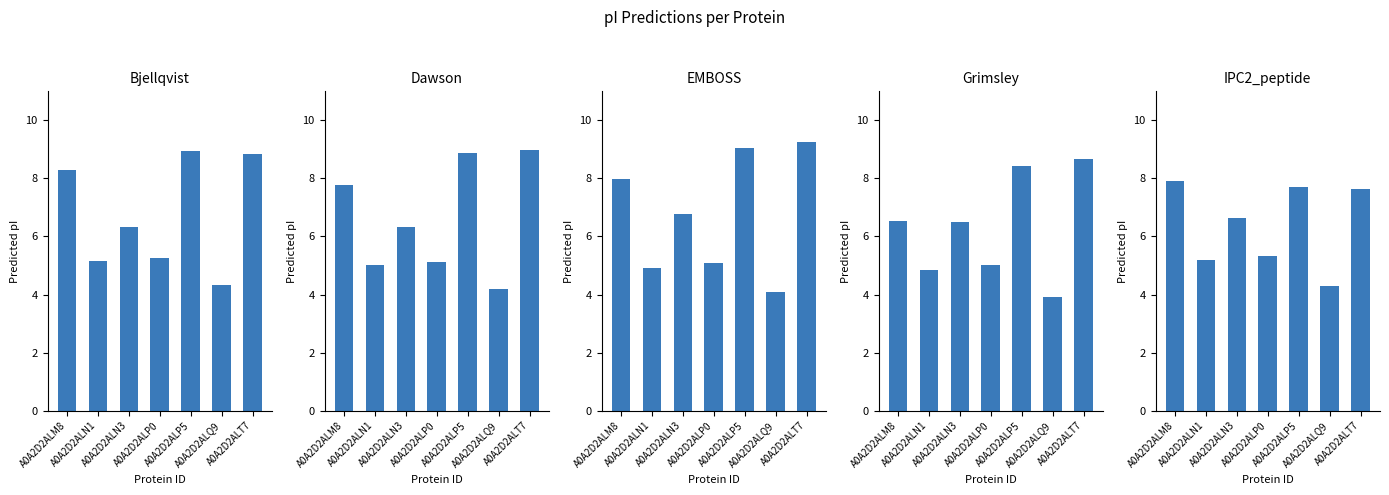

How many groups of bars are there?

7